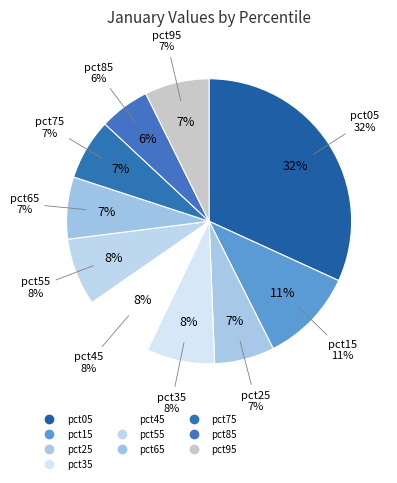

How many slices are in this pie chart?

10